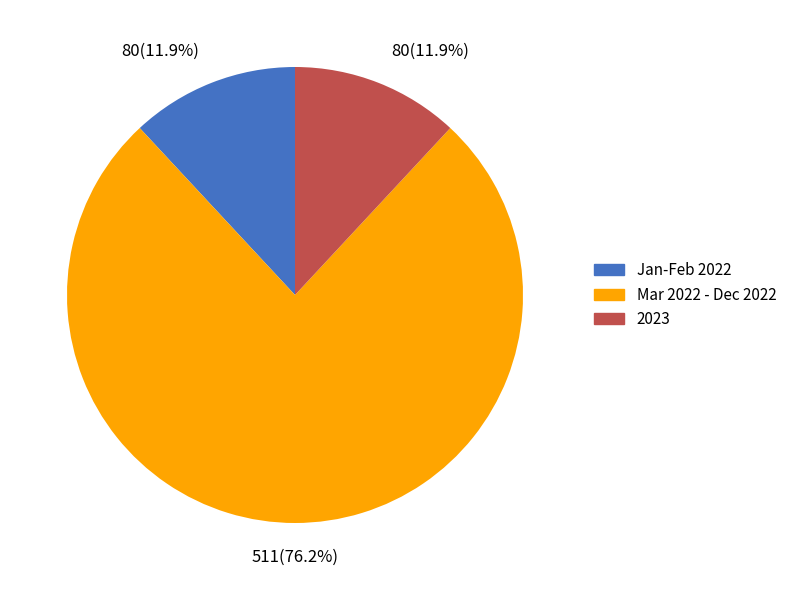

Is there any slice that represents more than half of the pie?

Yes